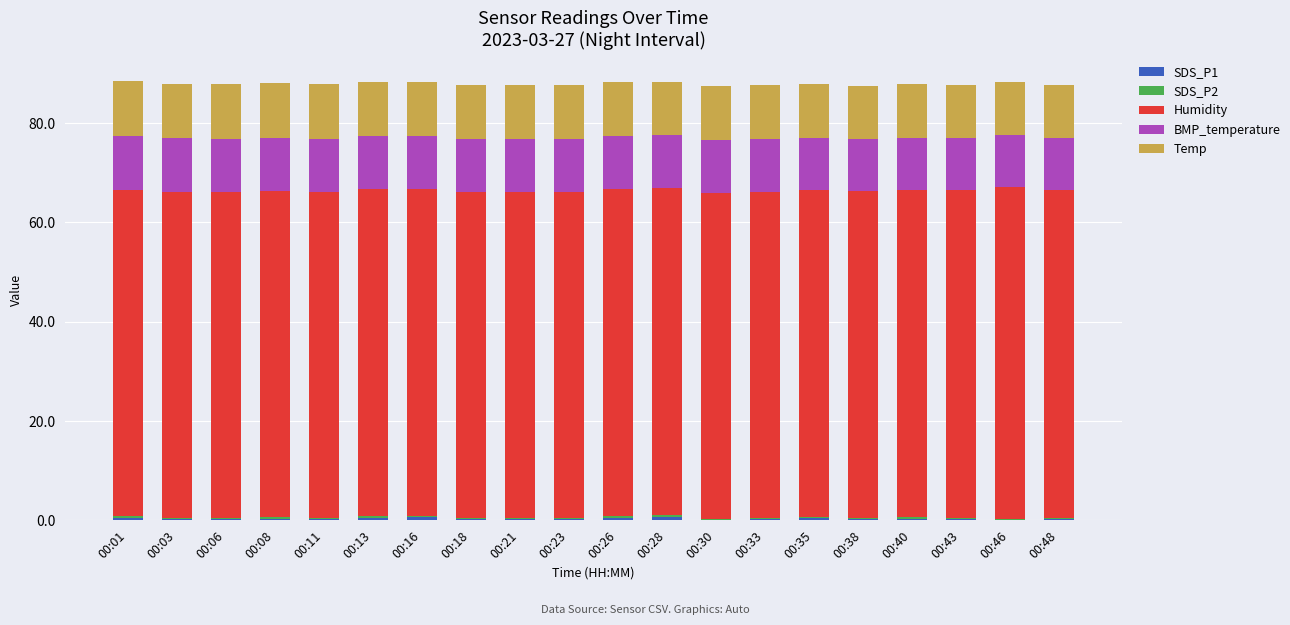

The Humidity series shows 22.9 at 00:23. True or false?

False